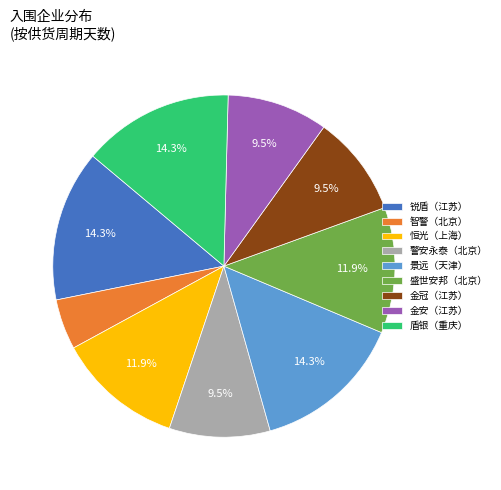

Is there any slice that represents more than half of the pie?

No